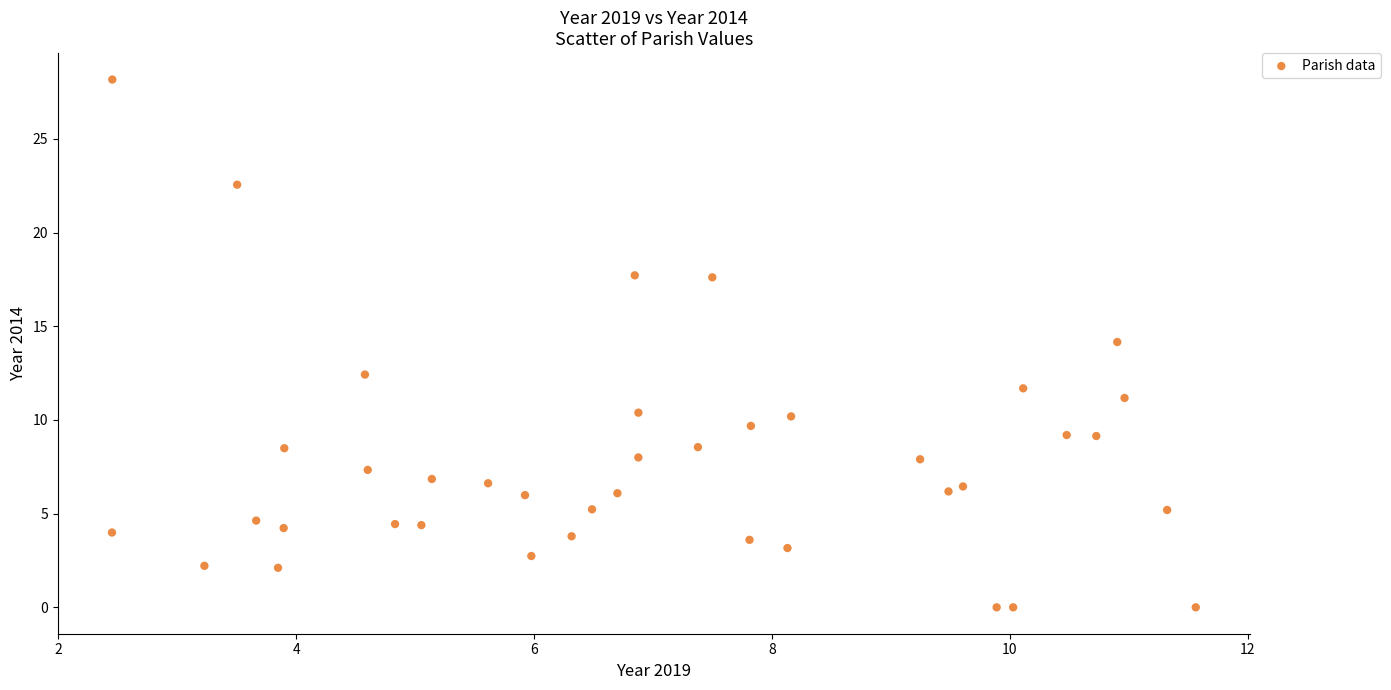

What is the range of X values (max minus min)?

9.1